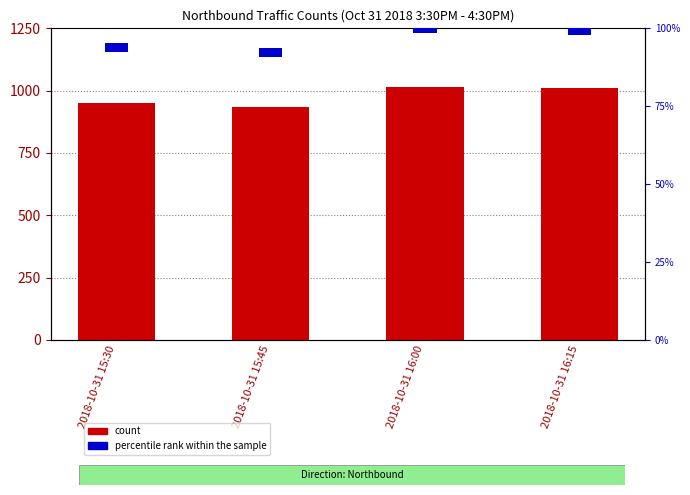

Reading right to left, extract all data points from this chart.

count: 2018-10-31 16:15=1009	2018-10-31 16:00=1014	2018-10-31 15:45=935	2018-10-31 15:30=952
percentile rank within the sample: 2018-10-31 16:15=3	2018-10-31 16:00=3	2018-10-31 15:45=3	2018-10-31 15:30=3